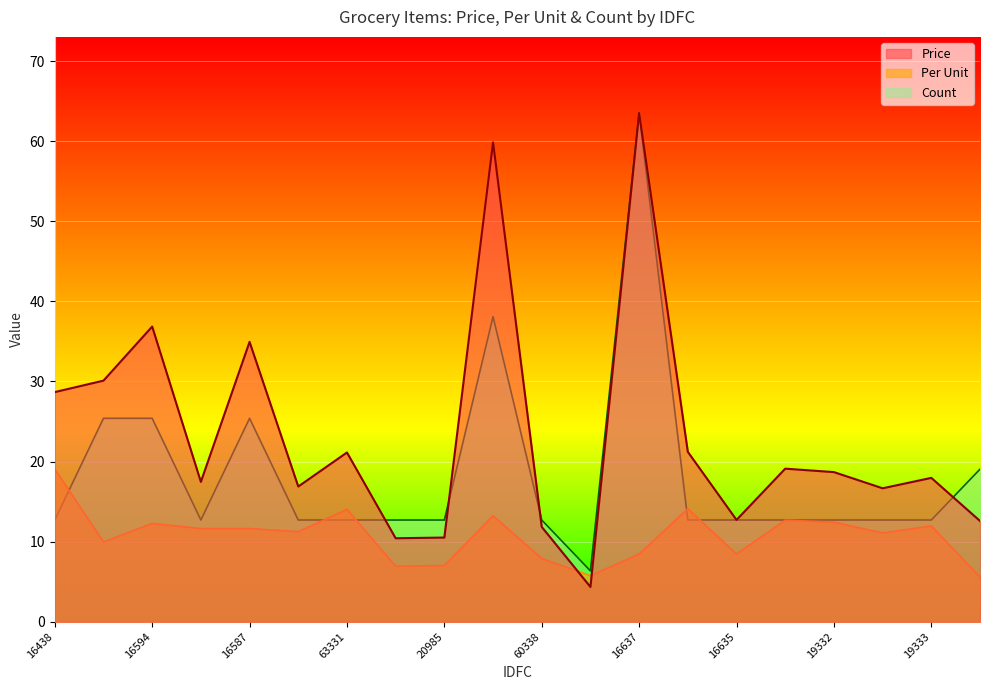

At which category does the chart reach its minimum across all series?

24634